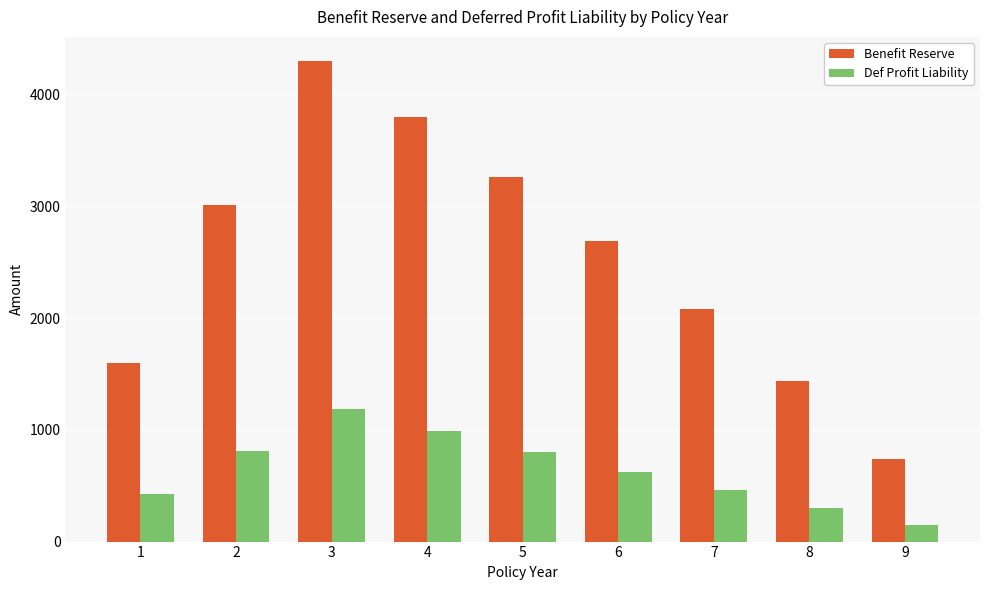

What is the average value of the Def Profit Liability series?

637.1